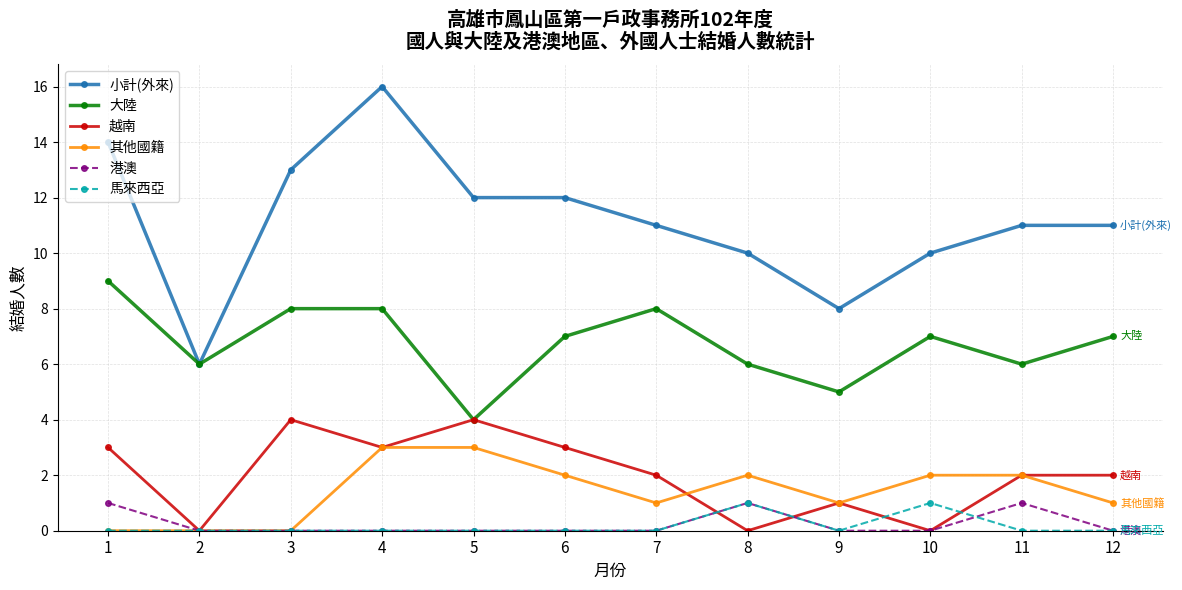

Which series has the largest total across all categories?

小計(外來)